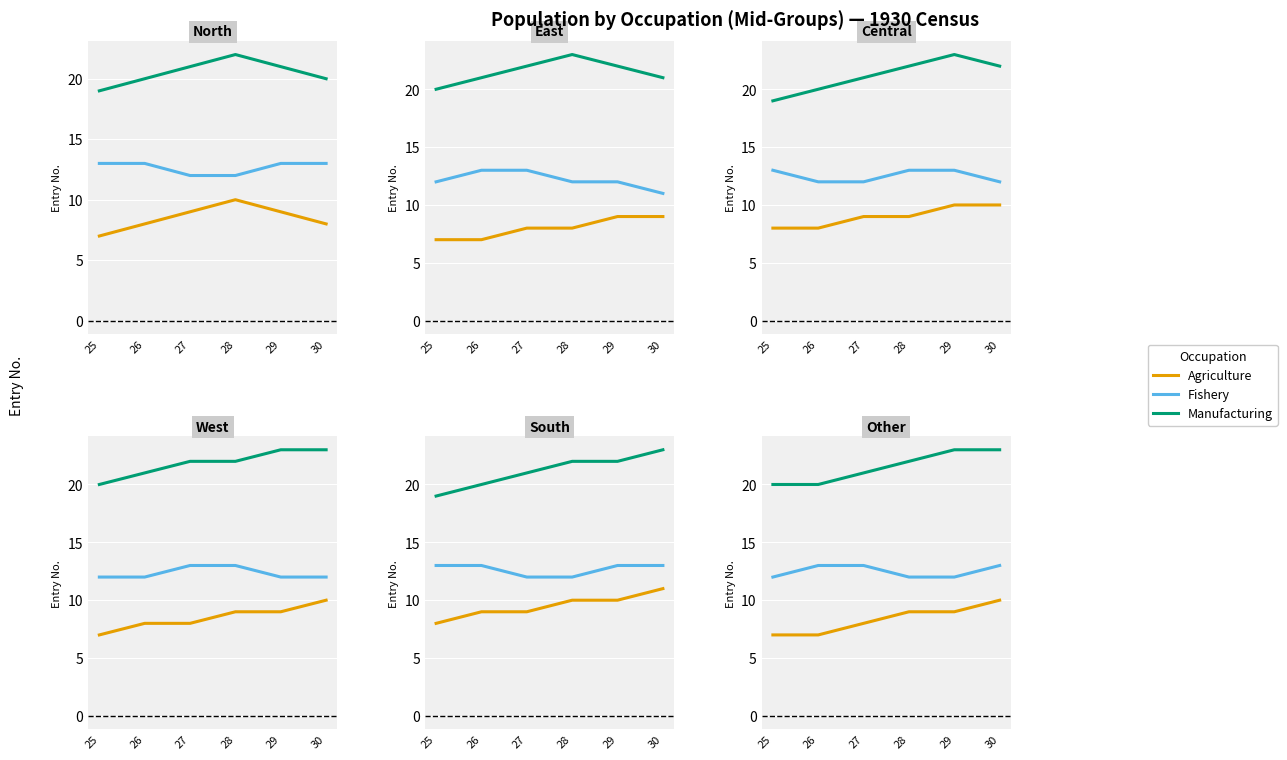

What is the difference between the maximum and minimum values in the Agriculture series?

3